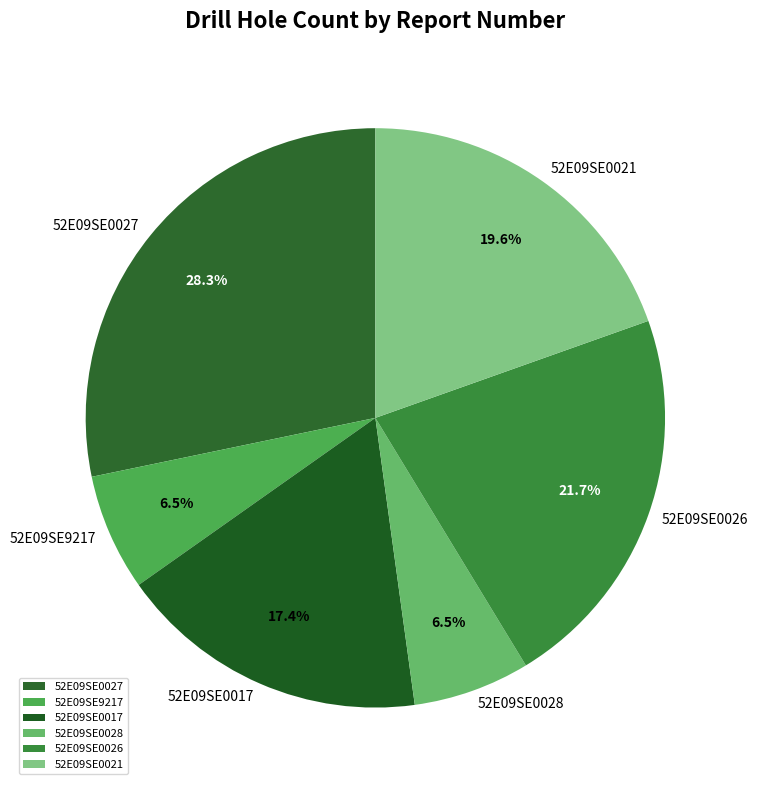

Is 52E09SE0028 the majority of the pie?

No